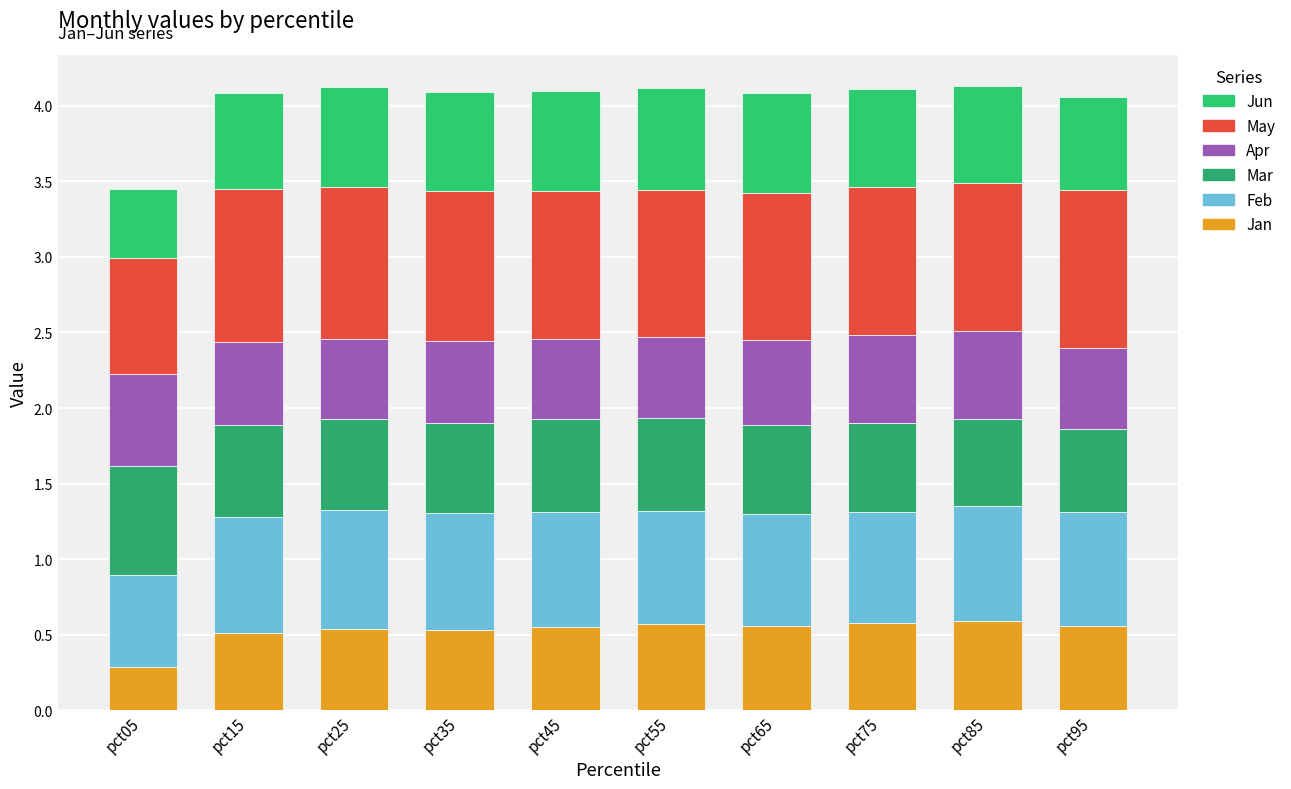

What are all the series names shown in the legend?

Jun, May, Apr, Mar, Feb, Jan